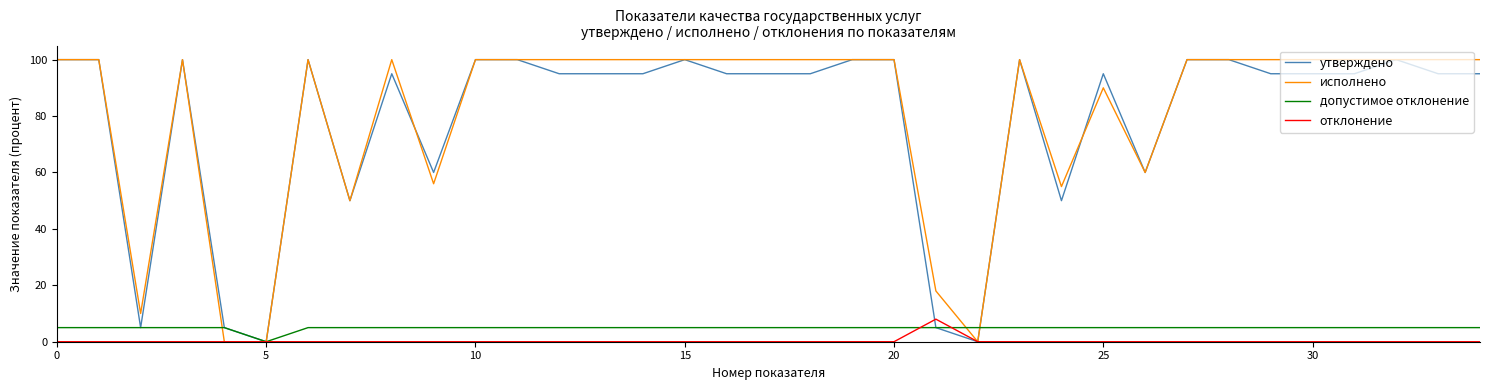

How many lines are shown in the chart?

4